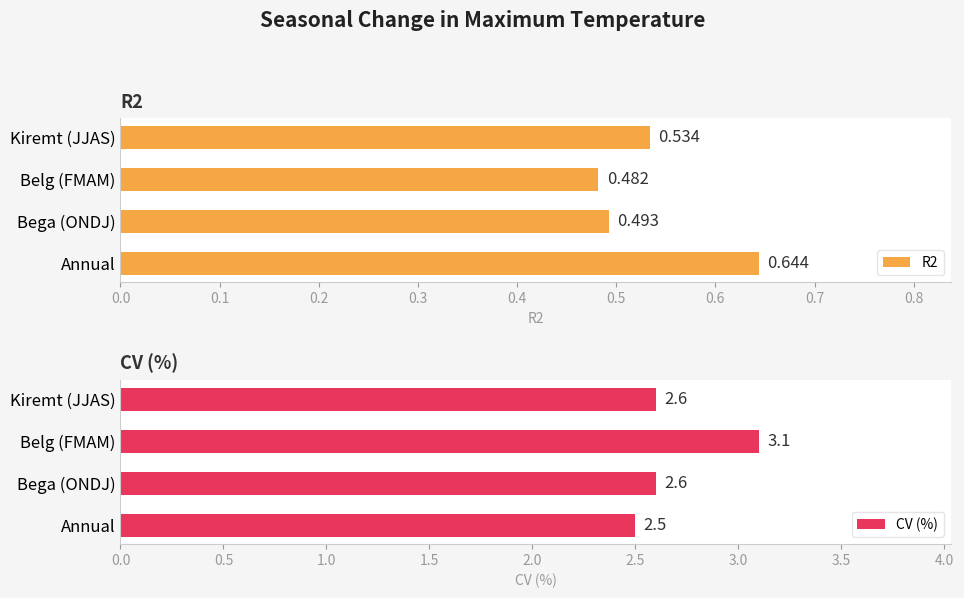

What is the maximum value shown in the chart?

3.1